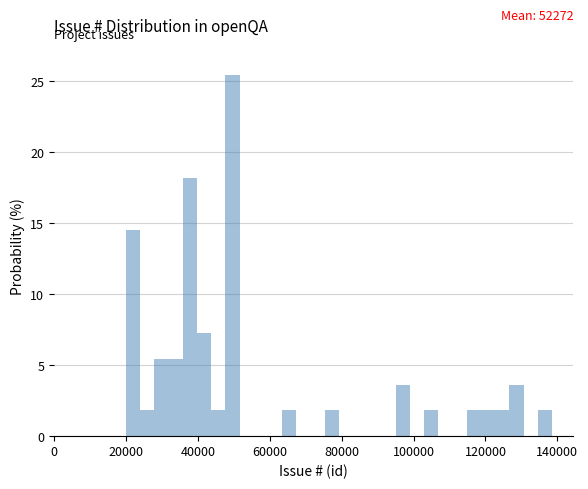

Around what value on the x-axis is the tallest bar? Give the approximate position of its centre, as read against the axis.

50000